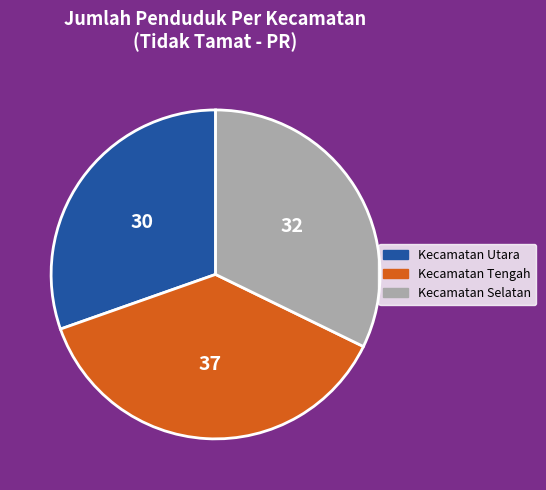

Which has a higher value, Kecamatan Utara or Kecamatan Tengah?

Kecamatan Tengah